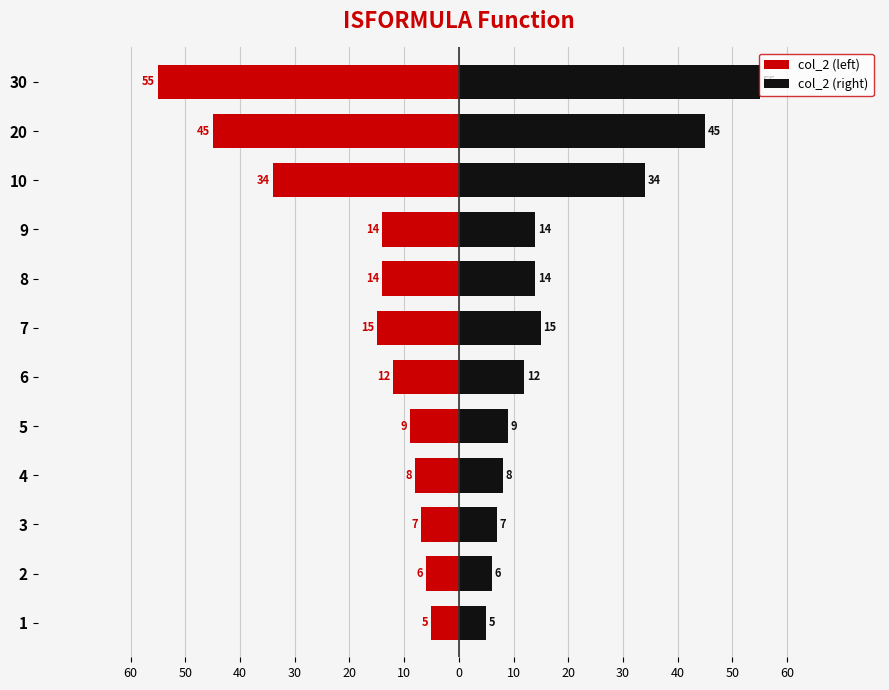

Rank the series by their average value, from lowest to highest.

col_2 (left), col_2 (right)